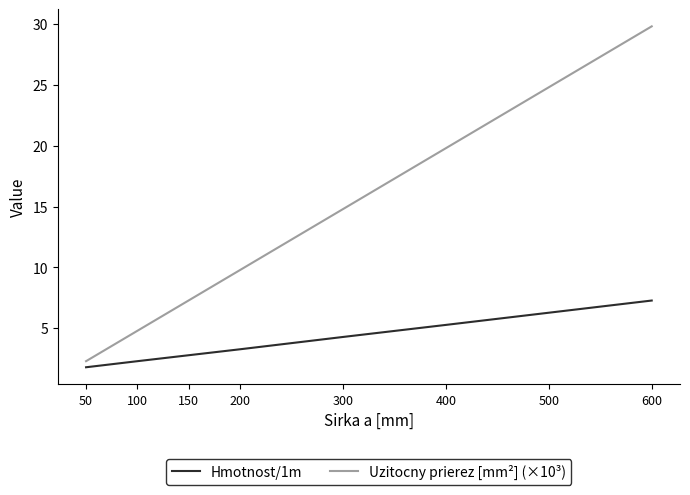

List the series in order of their peak value, highest first.

Uzitocny prierez [mm²] (×10³), Hmotnost/1m